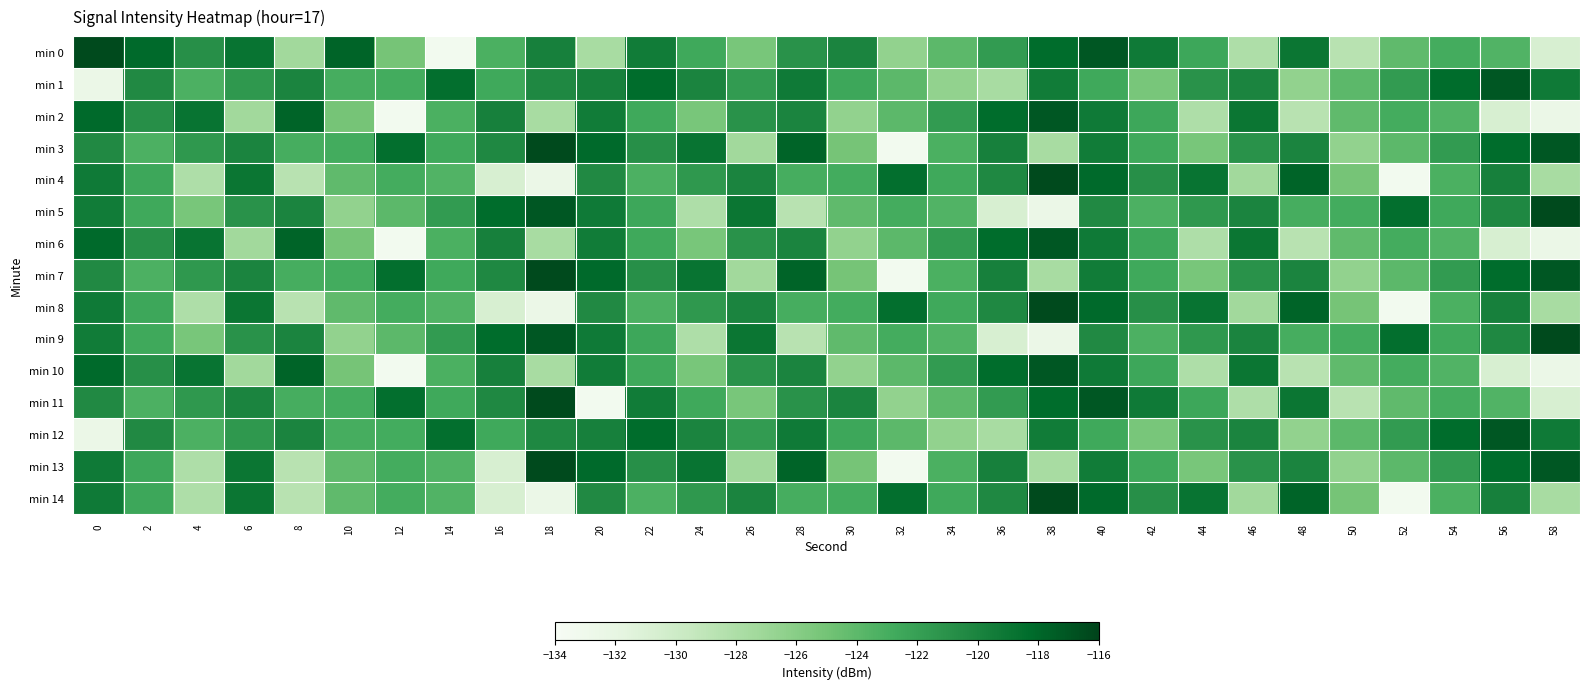

Reading left to right, transcribe all the data shown in this chart.

min 0: 0=-116.4	2=-118.2	4=-120.8	6=-118.8	8=-127.3	10=-117.8	12=-125.1	14=-133.4	16=-123.2	18=-119.8	20=-127.7	22=-119.4	24=-122.7	26=-125.2	28=-121.0	30=-120.1	32=-126.5	34=-124.0	36=-121.7	38=-118.3	40=-117.1	42=-119.3	44=-122.5	46=-128.0	48=-119.0	50=-128.6	52=-124.1	54=-122.9	56=-123.5	58=-130.7
min 1: 0=-132.6	2=-120.4	4=-123.3	6=-121.4	8=-120.0	10=-123.0	12=-122.8	14=-118.5	16=-122.6	18=-120.3	20=-119.8	22=-118.3	24=-120.1	26=-121.7	28=-119.3	30=-122.5	32=-124.0	34=-126.5	36=-127.7	38=-119.4	40=-122.7	42=-125.2	44=-121.0	46=-120.1	48=-126.5	50=-124.0	52=-121.7	54=-118.3	56=-117.1	58=-119.3
min 2: 0=-118.2	2=-120.8	4=-118.8	6=-127.3	8=-117.8	10=-125.1	12=-133.4	14=-123.2	16=-119.8	18=-127.7	20=-119.4	22=-122.7	24=-125.2	26=-121.0	28=-120.1	30=-126.5	32=-124.0	34=-121.7	36=-118.3	38=-117.1	40=-119.3	42=-122.5	44=-128.0	46=-119.0	48=-128.6	50=-124.1	52=-122.9	54=-123.5	56=-130.7	58=-132.6
min 3: 0=-120.4	2=-123.3	4=-121.4	6=-120.0	8=-123.0	10=-122.8	12=-118.5	14=-122.6	16=-120.3	18=-116.4	20=-118.2	22=-120.8	24=-118.8	26=-127.3	28=-117.8	30=-125.1	32=-133.4	34=-123.2	36=-119.8	38=-127.7	40=-119.4	42=-122.7	44=-125.2	46=-121.0	48=-120.1	50=-126.5	52=-124.0	54=-121.7	56=-118.3	58=-117.1
min 4: 0=-119.3	2=-122.5	4=-128.0	6=-119.0	8=-128.6	10=-124.1	12=-122.9	14=-123.5	16=-130.7	18=-132.6	20=-120.4	22=-123.3	24=-121.4	26=-120.0	28=-123.0	30=-122.8	32=-118.5	34=-122.6	36=-120.3	38=-116.4	40=-118.2	42=-120.8	44=-118.8	46=-127.3	48=-117.8	50=-125.1	52=-133.4	54=-123.2	56=-119.8	58=-127.7
min 5: 0=-119.4	2=-122.7	4=-125.2	6=-121.0	8=-120.1	10=-126.5	12=-124.0	14=-121.7	16=-118.3	18=-117.1	20=-119.3	22=-122.5	24=-128.0	26=-119.0	28=-128.6	30=-124.1	32=-122.9	34=-123.5	36=-130.7	38=-132.6	40=-120.4	42=-123.3	44=-121.4	46=-120.0	48=-123.0	50=-122.8	52=-118.5	54=-122.6	56=-120.3	58=-116.4
min 6: 0=-118.2	2=-120.8	4=-118.8	6=-127.3	8=-117.8	10=-125.1	12=-133.4	14=-123.2	16=-119.8	18=-127.7	20=-119.4	22=-122.7	24=-125.2	26=-121.0	28=-120.1	30=-126.5	32=-124.0	34=-121.7	36=-118.3	38=-117.1	40=-119.3	42=-122.5	44=-128.0	46=-119.0	48=-128.6	50=-124.1	52=-122.9	54=-123.5	56=-130.7	58=-132.6
min 7: 0=-120.4	2=-123.3	4=-121.4	6=-120.0	8=-123.0	10=-122.8	12=-118.5	14=-122.6	16=-120.3	18=-116.4	20=-118.2	22=-120.8	24=-118.8	26=-127.3	28=-117.8	30=-125.1	32=-133.4	34=-123.2	36=-119.8	38=-127.7	40=-119.4	42=-122.7	44=-125.2	46=-121.0	48=-120.1	50=-126.5	52=-124.0	54=-121.7	56=-118.3	58=-117.1
min 8: 0=-119.3	2=-122.5	4=-128.0	6=-119.0	8=-128.6	10=-124.1	12=-122.9	14=-123.5	16=-130.7	18=-132.6	20=-120.4	22=-123.3	24=-121.4	26=-120.0	28=-123.0	30=-122.8	32=-118.5	34=-122.6	36=-120.3	38=-116.4	40=-118.2	42=-120.8	44=-118.8	46=-127.3	48=-117.8	50=-125.1	52=-133.4	54=-123.2	56=-119.8	58=-127.7
min 9: 0=-119.4	2=-122.7	4=-125.2	6=-121.0	8=-120.1	10=-126.5	12=-124.0	14=-121.7	16=-118.3	18=-117.1	20=-119.3	22=-122.5	24=-128.0	26=-119.0	28=-128.6	30=-124.1	32=-122.9	34=-123.5	36=-130.7	38=-132.6	40=-120.4	42=-123.3	44=-121.4	46=-120.0	48=-123.0	50=-122.8	52=-118.5	54=-122.6	56=-120.3	58=-116.4
min 10: 0=-118.2	2=-120.8	4=-118.8	6=-127.3	8=-117.8	10=-125.1	12=-133.4	14=-123.2	16=-119.8	18=-127.7	20=-119.4	22=-122.7	24=-125.2	26=-121.0	28=-120.1	30=-126.5	32=-124.0	34=-121.7	36=-118.3	38=-117.1	40=-119.3	42=-122.5	44=-128.0	46=-119.0	48=-128.6	50=-124.1	52=-122.9	54=-123.5	56=-130.7	58=-132.6
min 11: 0=-120.4	2=-123.3	4=-121.4	6=-120.0	8=-123.0	10=-122.8	12=-118.5	14=-122.6	16=-120.3	18=-116.4	20=-133.4	22=-119.4	24=-122.7	26=-125.2	28=-121.0	30=-120.1	32=-126.5	34=-124.0	36=-121.7	38=-118.3	40=-117.1	42=-119.3	44=-122.5	46=-128.0	48=-119.0	50=-128.6	52=-124.1	54=-122.9	56=-123.5	58=-130.7
min 12: 0=-132.6	2=-120.4	4=-123.3	6=-121.4	8=-120.0	10=-123.0	12=-122.8	14=-118.5	16=-122.6	18=-120.3	20=-119.8	22=-118.3	24=-120.1	26=-121.7	28=-119.3	30=-122.5	32=-124.0	34=-126.5	36=-127.7	38=-119.4	40=-122.7	42=-125.2	44=-121.0	46=-120.1	48=-126.5	50=-124.0	52=-121.7	54=-118.3	56=-117.1	58=-119.3
min 13: 0=-119.3	2=-122.5	4=-128.0	6=-119.0	8=-128.6	10=-124.1	12=-122.9	14=-123.5	16=-130.7	18=-116.4	20=-118.2	22=-120.8	24=-118.8	26=-127.3	28=-117.8	30=-125.1	32=-133.4	34=-123.2	36=-119.8	38=-127.7	40=-119.4	42=-122.7	44=-125.2	46=-121.0	48=-120.1	50=-126.5	52=-124.0	54=-121.7	56=-118.3	58=-117.1
min 14: 0=-119.3	2=-122.5	4=-128.0	6=-119.0	8=-128.6	10=-124.1	12=-122.9	14=-123.5	16=-130.7	18=-132.6	20=-120.4	22=-123.3	24=-121.4	26=-120.0	28=-123.0	30=-122.8	32=-118.5	34=-122.6	36=-120.3	38=-116.4	40=-118.2	42=-120.8	44=-118.8	46=-127.3	48=-117.8	50=-125.1	52=-133.4	54=-123.2	56=-119.8	58=-127.7